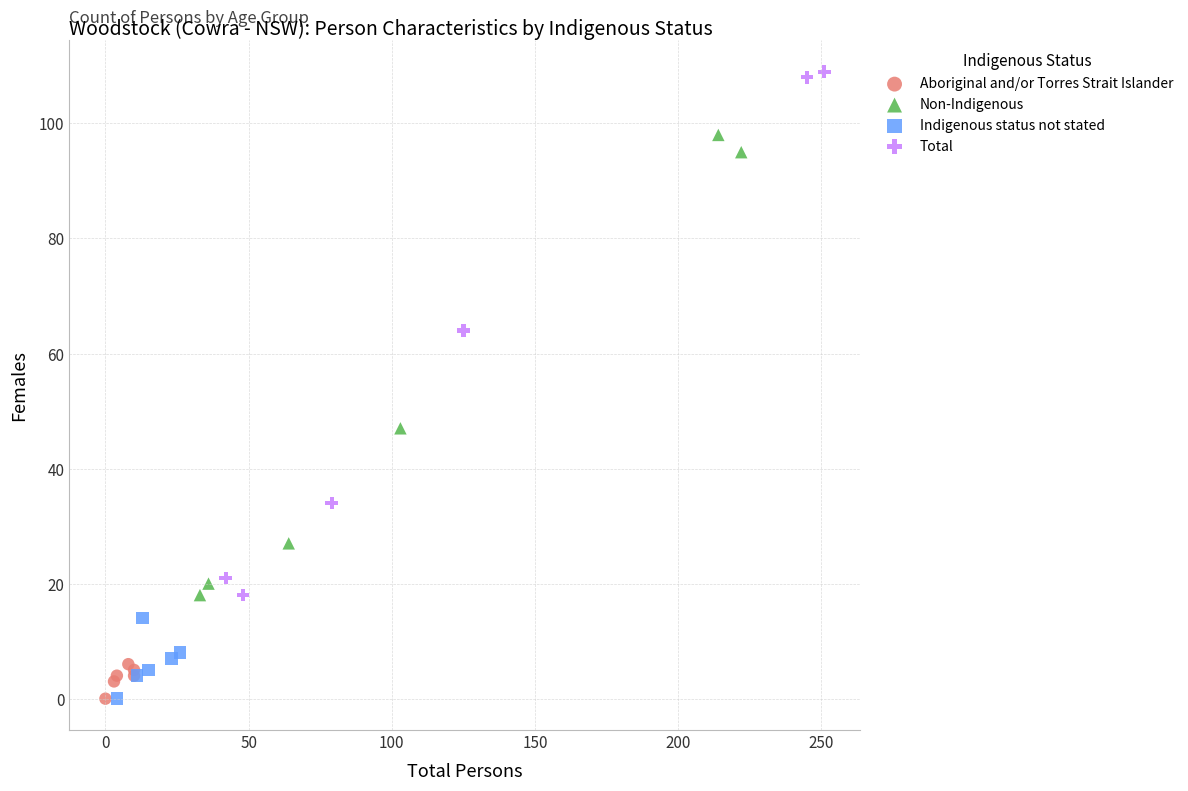

Which series reaches the maximum Y coordinate?

Total